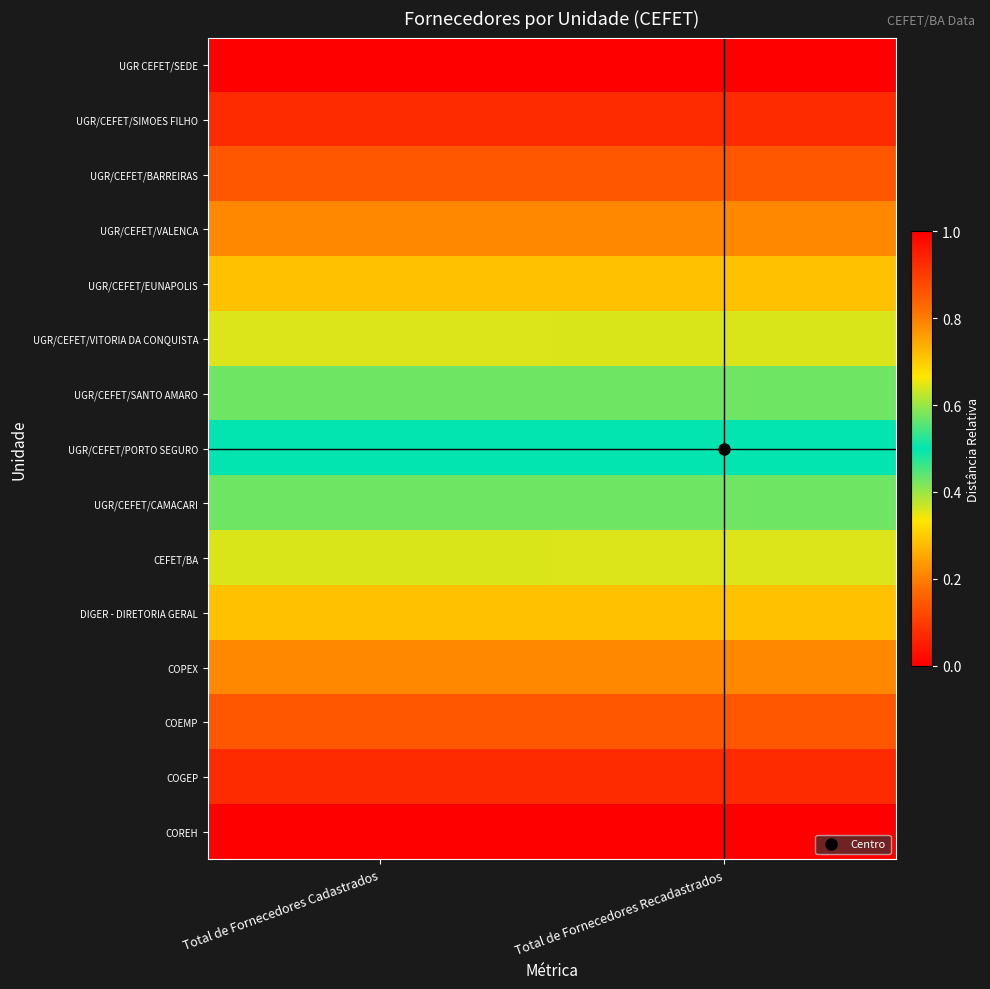

List the series in order of their peak value, highest first.

UGR CEFET/SEDE, COREH, UGR/CEFET/SIMOES FILHO, COGEP, UGR/CEFET/BARREIRAS, COEMP, UGR/CEFET/VALENCA, COPEX, UGR/CEFET/EUNAPOLIS, DIGER - DIRETORIA GERAL, CEFET/BA, UGR/CEFET/VITORIA DA CONQUISTA, UGR/CEFET/SANTO AMARO, UGR/CEFET/CAMACARI, UGR/CEFET/PORTO SEGURO